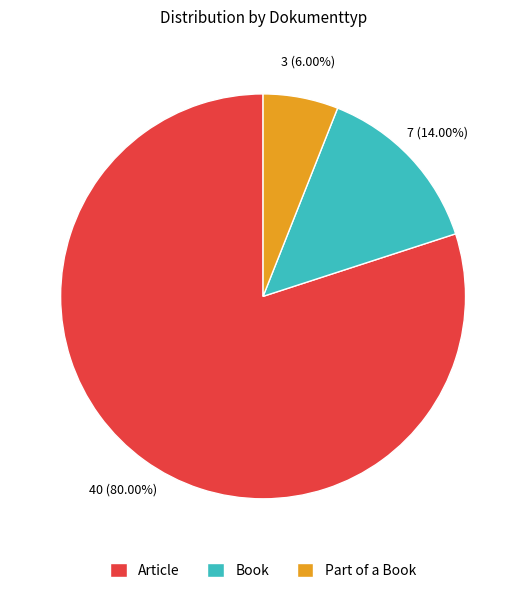

How many slices are in this pie chart?

3